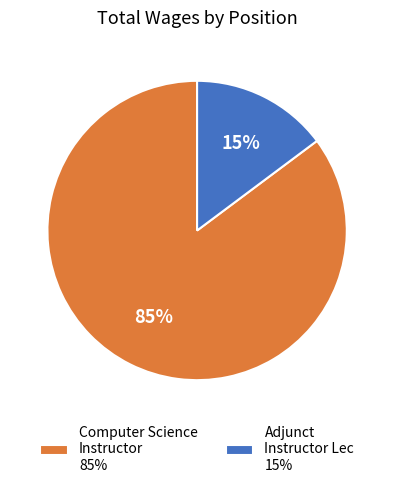

What percentage is the Adjunct Instructor Lec slice, to the nearest percent?

15%